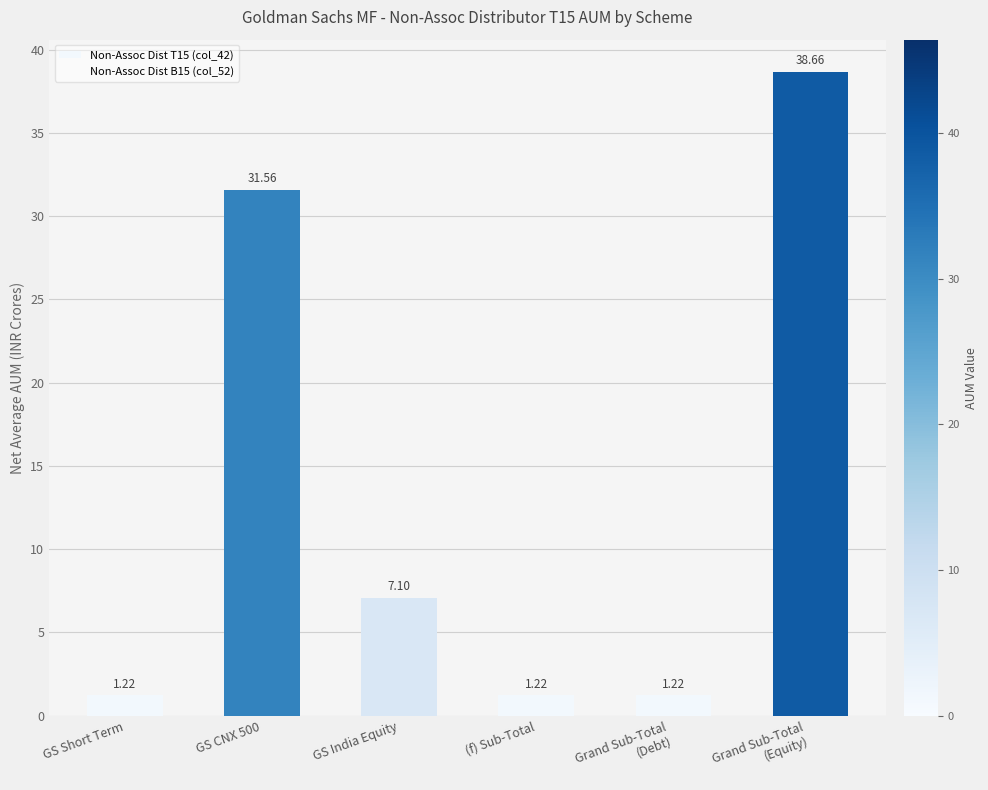

What is the sum of all values?

81.0